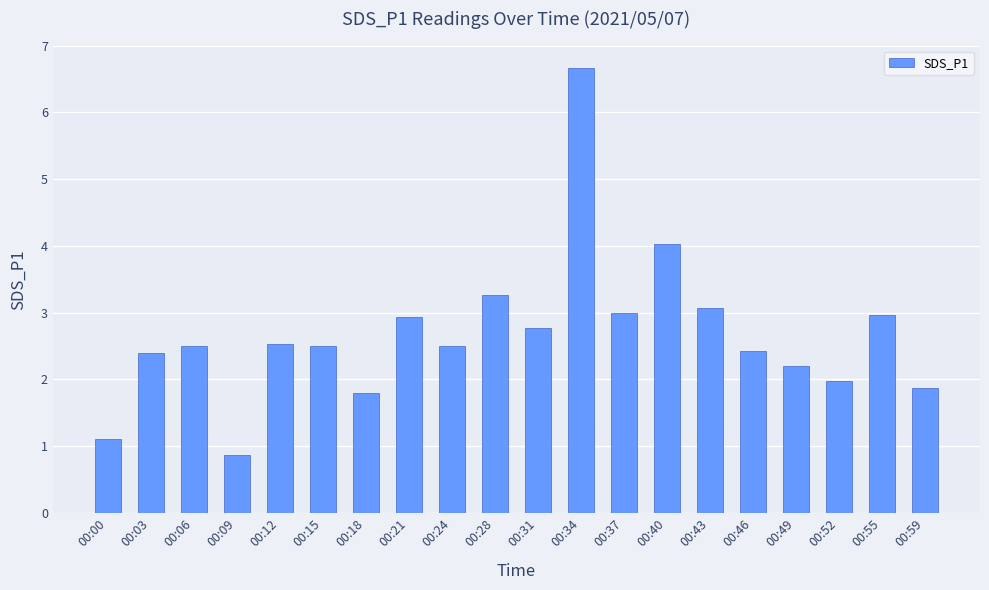

Which has a higher value, 00:34 or 00:31?

00:34